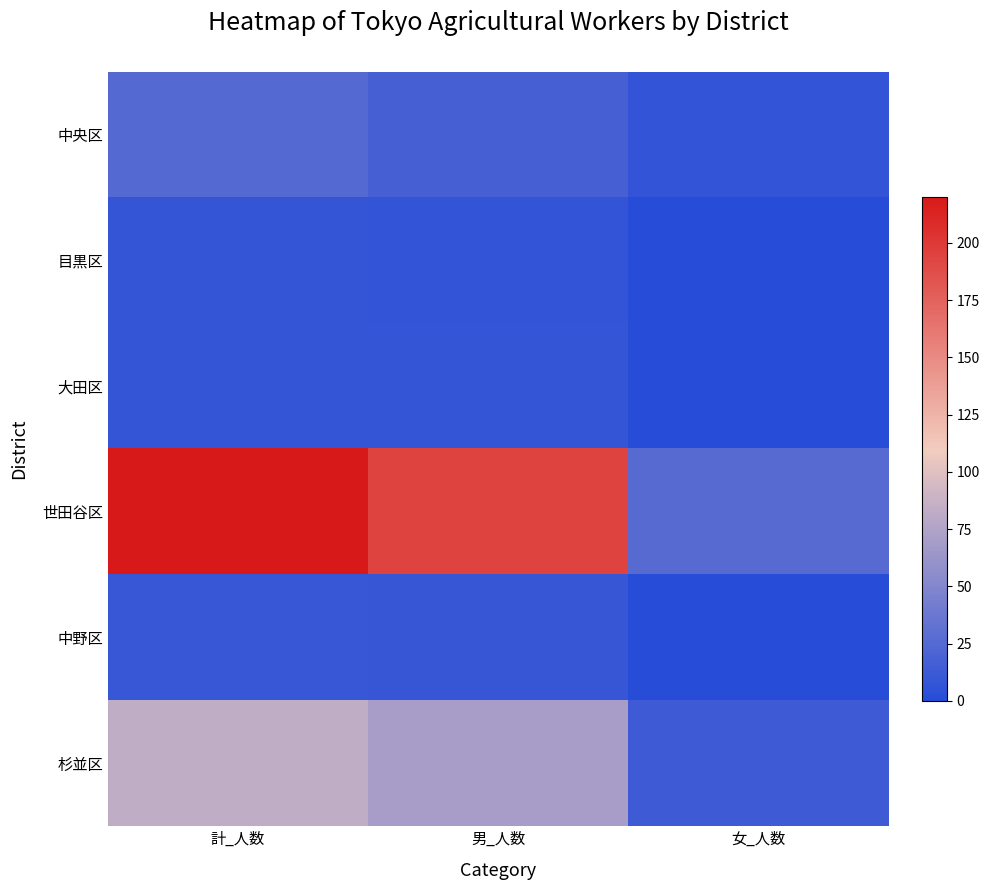

Which category has the lowest value across all series?

女_人数